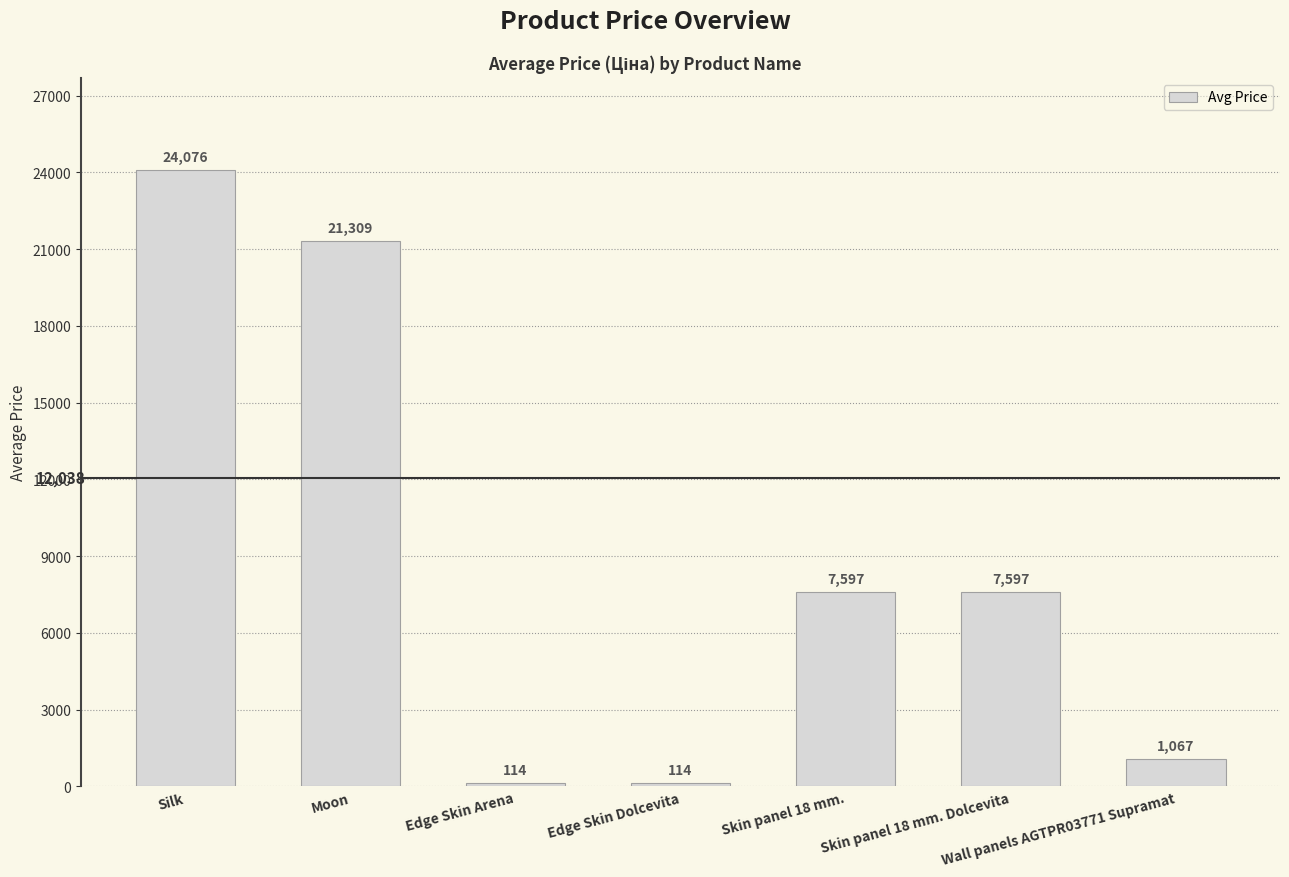

What is the label of the 4th bar from the left?

Edge Skin Dolcevita